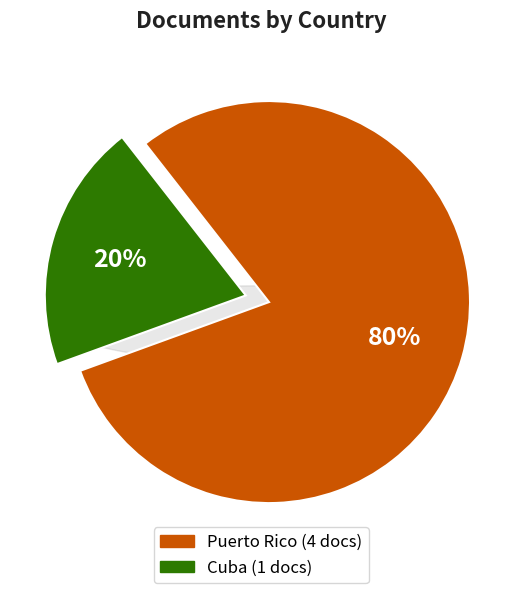

True or false: Puerto Rico accounts for 90% of the total.

False